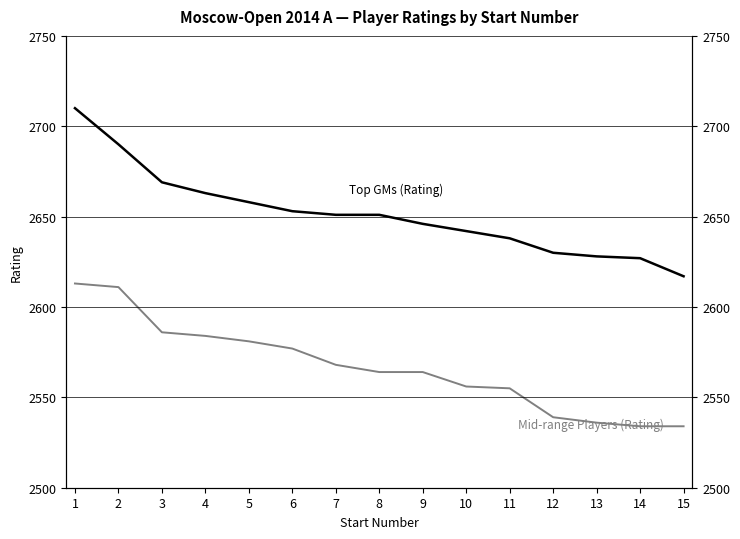

What is the value of the Mid-range Players (Rating) point at the 5th from the left?

2581